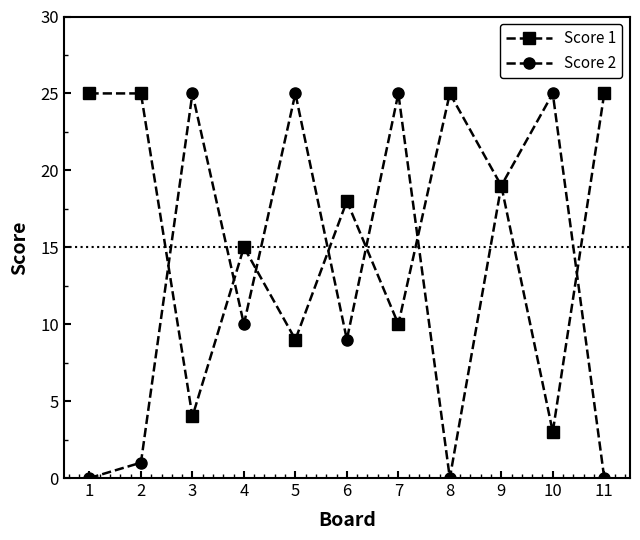

Where does the Score 1 series first go above 18?

1